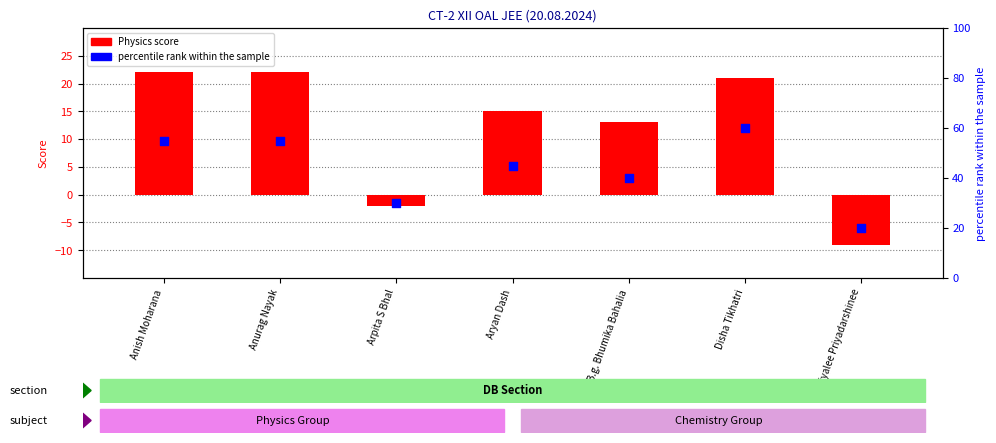

What are all the series names shown in the legend?

Physics score, percentile rank within the sample